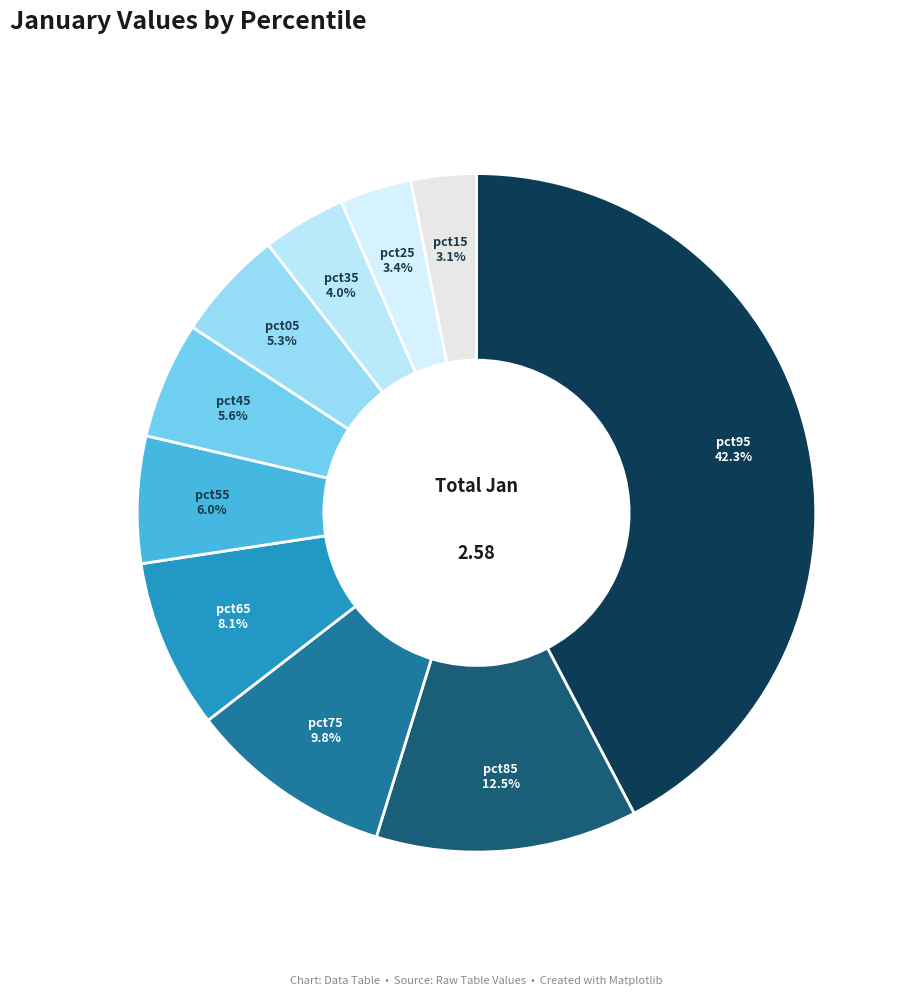

Is there a majority slice in this chart?

No